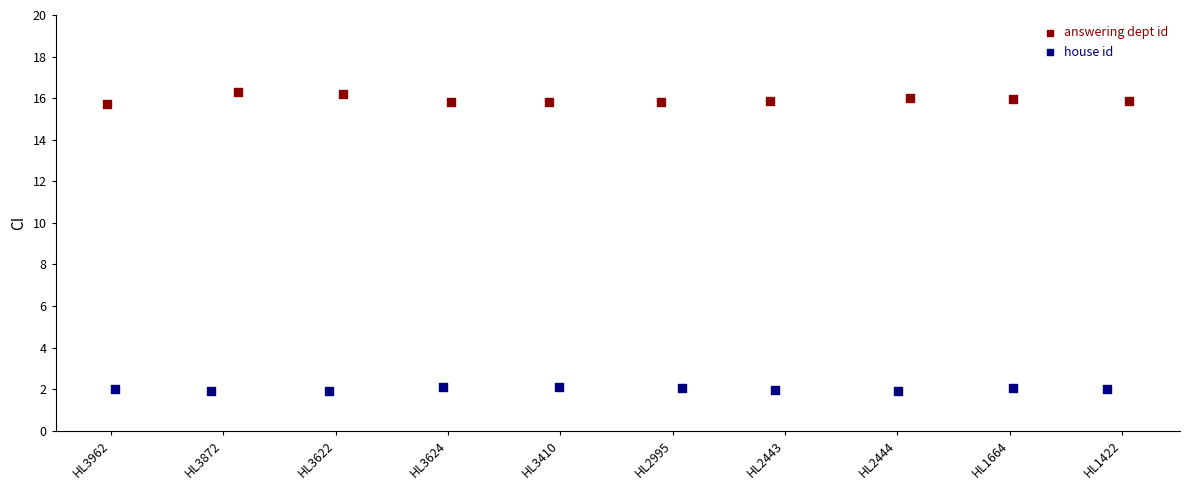

Which series contains the lowest Y value?

house id